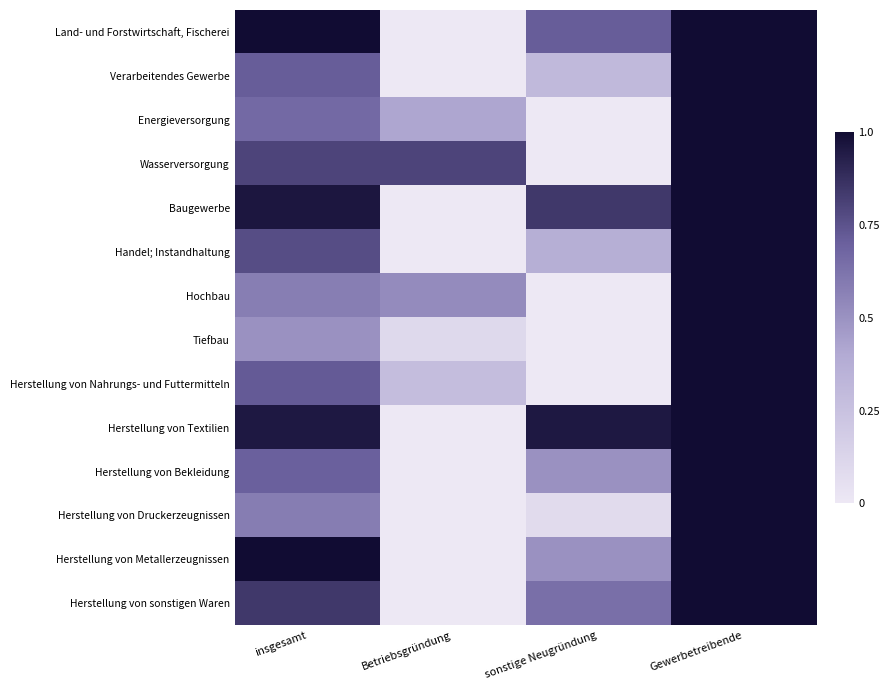

Which series has the widest spread of values?

Land- und Forstwirtschaft, Fischerei